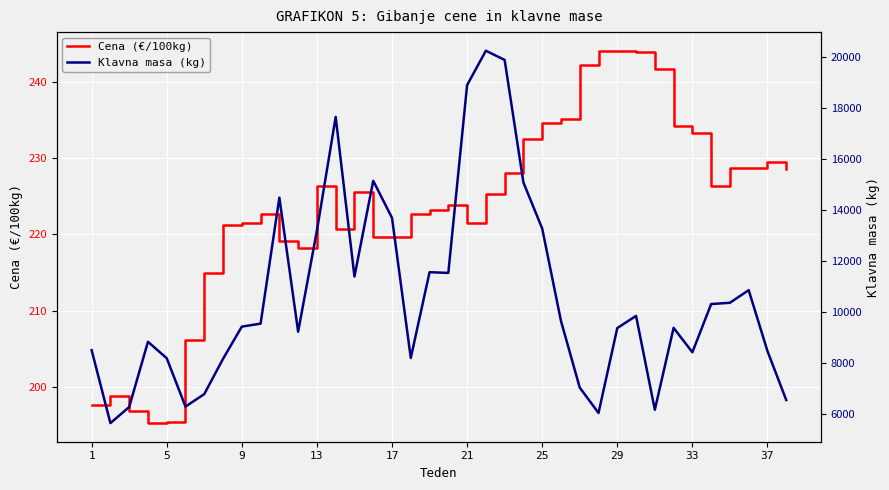

True or false: Klavna masa (kg) and Cena (€/100kg) intersect in this chart.

False